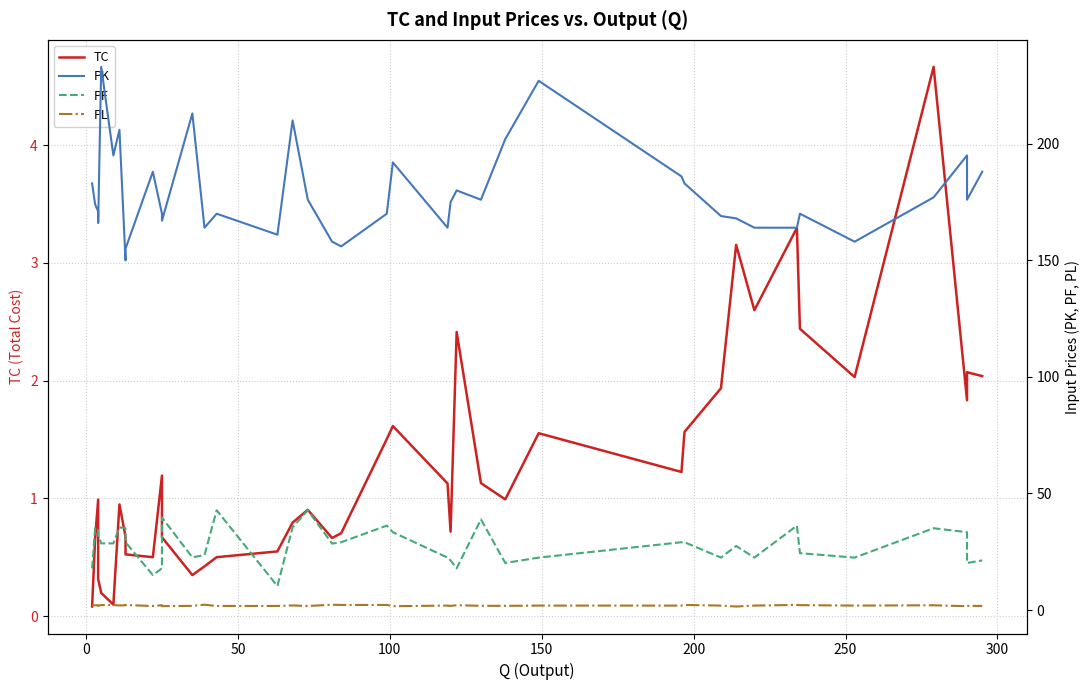

What is the sum of all TC values?

51.7